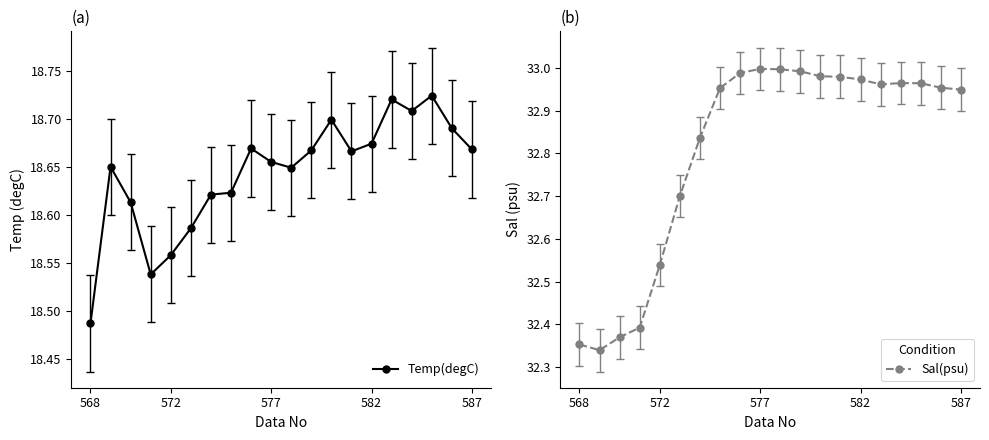

Reading left to right, transcribe all the data shown in this chart.

Temp(degC): 18.5	18.6	18.6	18.5	18.6	18.6	18.6	18.6	18.7	18.7	18.6	18.7	18.7	18.7	18.7	18.7	18.7	18.7	18.7	18.7
Sal(psu): 32.4	32.3	32.4	32.4	32.5	32.7	32.8	33.0	33.0	33.0	33.0	33.0	33.0	33.0	33.0	33.0	33.0	33.0	33.0	32.9